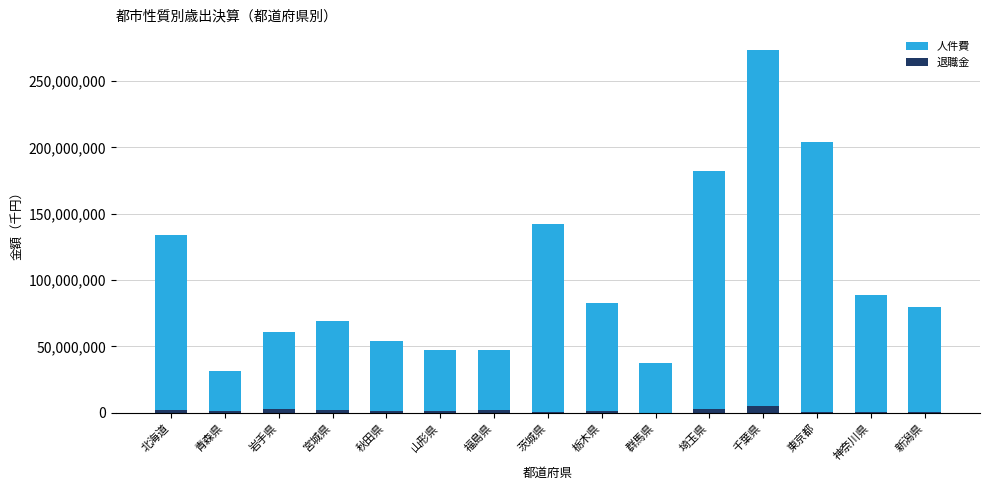

Reading left to right, extract all data points from this chart.

人件費: 北海道=133939532	青森県=31315861	岩手県=61057439	宮城県=69311625	秋田県=54332971	山形県=46984156	福島県=47270670	茨城県=142213579	栃木県=82583835	群馬県=37913482	埼玉県=182125499	千葉県=273170064	東京都=203833859	神奈川県=89122382	新潟県=80106356
退職金: 北海道=2481144	青森県=1025578	岩手県=2683601	宮城県=2116949	秋田県=1166771	山形県=1086693	福島県=2132361	茨城県=610516	栃木県=1382353	群馬県=138576	埼玉県=3186119	千葉県=5268958	東京都=945790	神奈川県=664681	新潟県=1006729